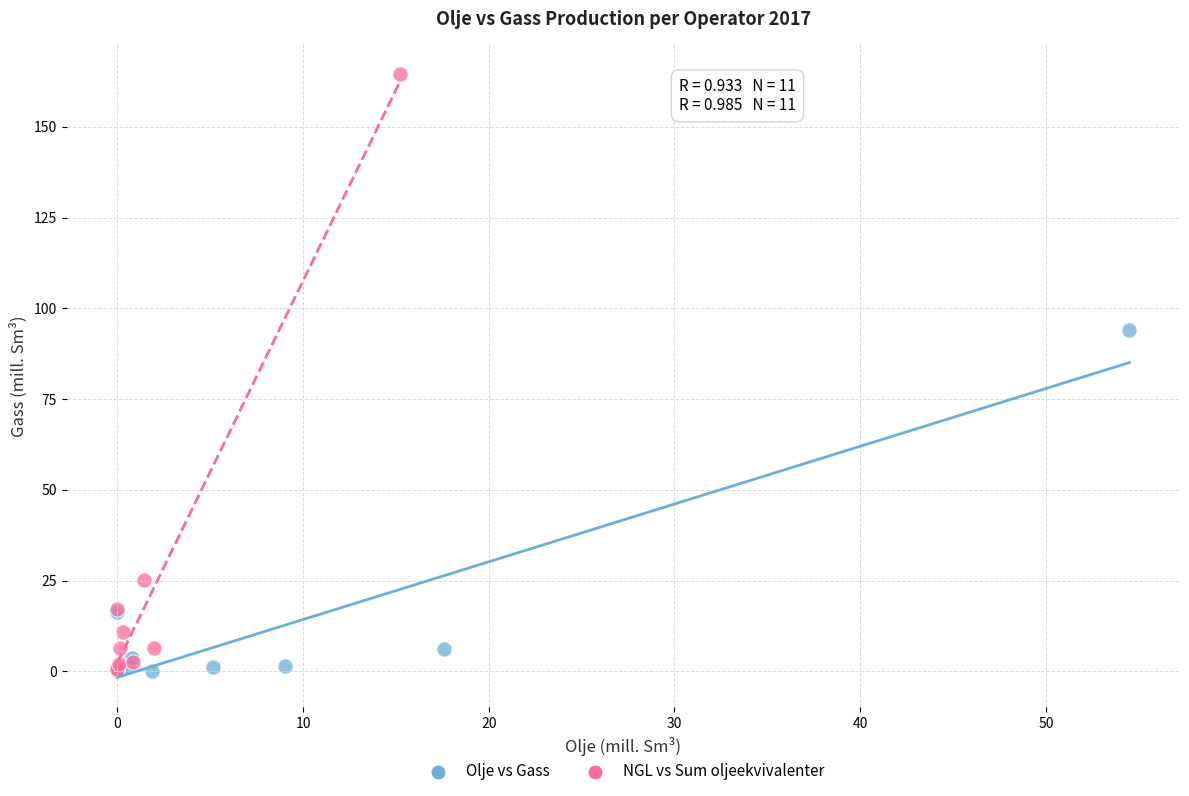

Which series has the largest Y range (max minus min)?

NGL vs Sum oljeekvivalenter